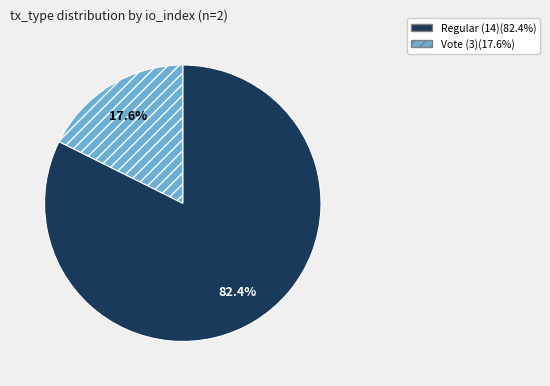

Is there any slice that represents more than half of the pie?

Yes